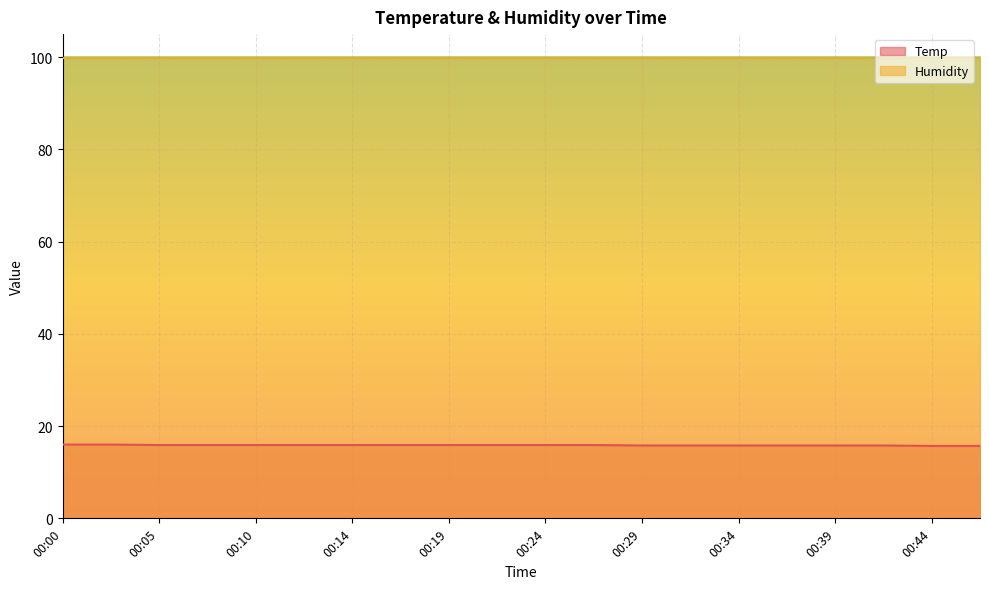

Which label corresponds to the largest value in the chart?

00:00